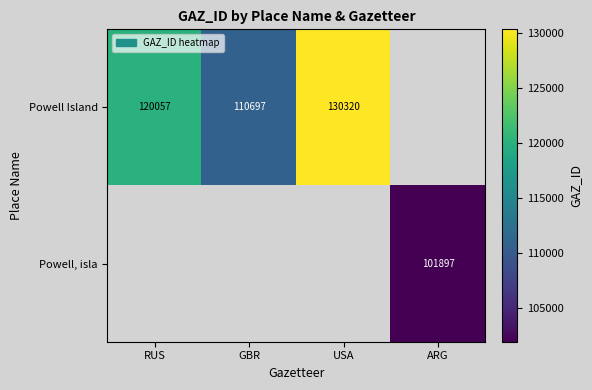

What is the difference between the Powell Island values at USA and GBR?

19623